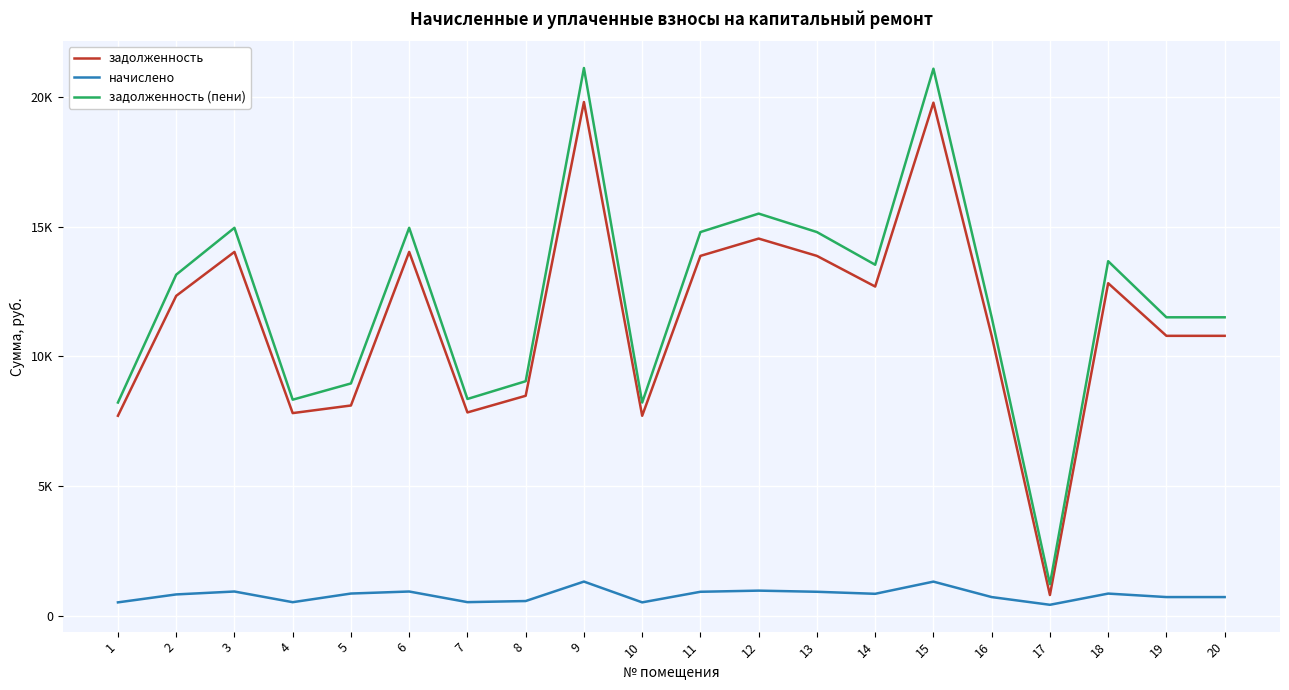

What are all the series names shown in the legend?

задолженность, начислено, задолженность (пени)